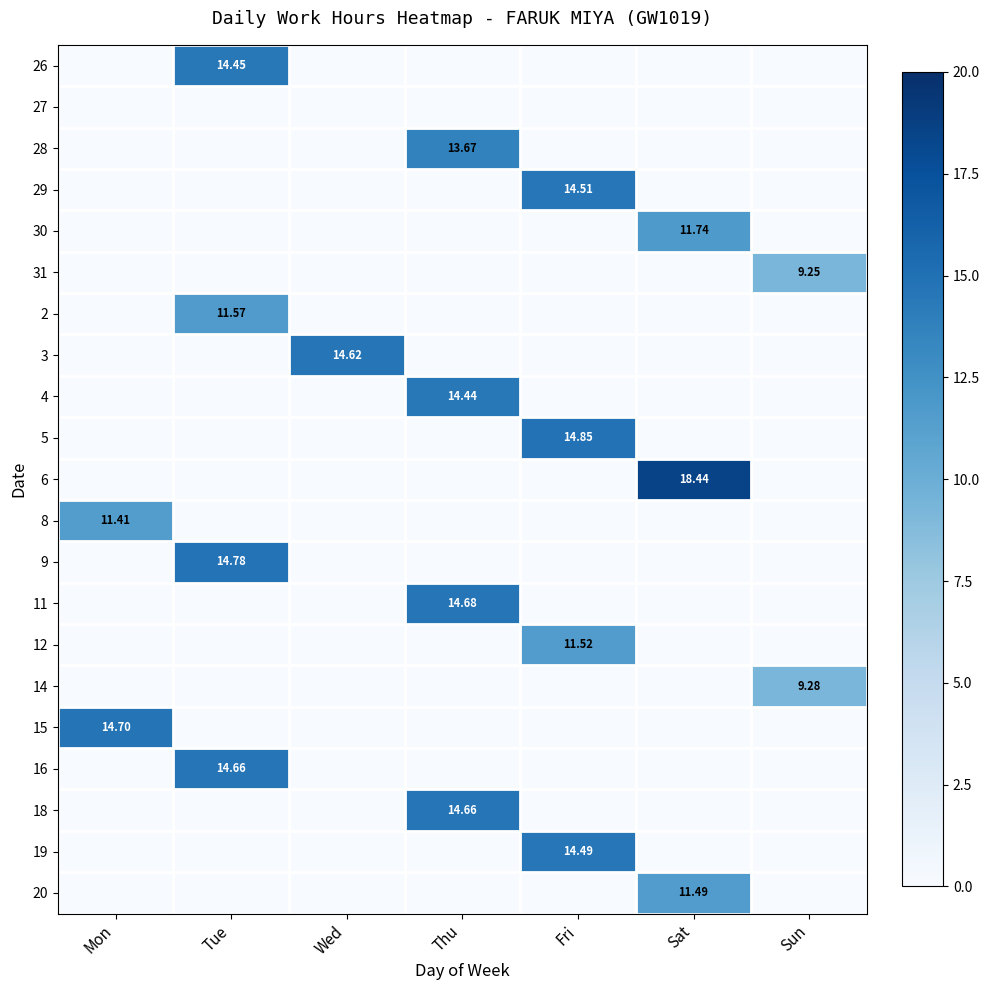

True or false: 8 has a value of 0.0 at Thu.

True